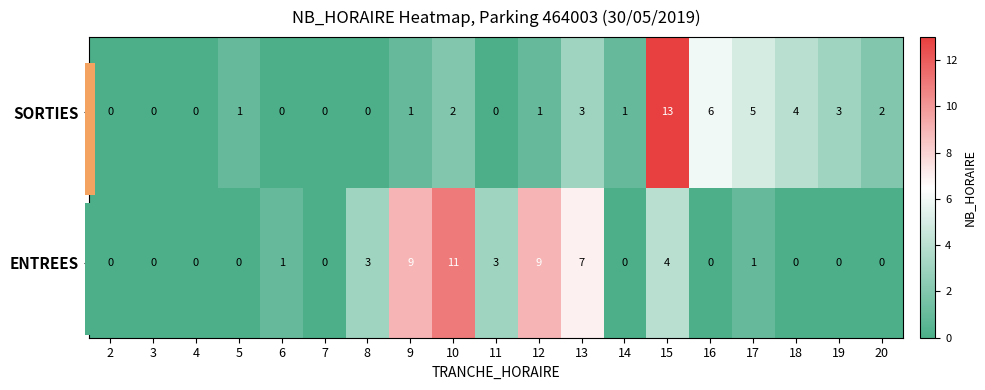

What is the difference between the maximum and minimum values in the ENTREES series?

11